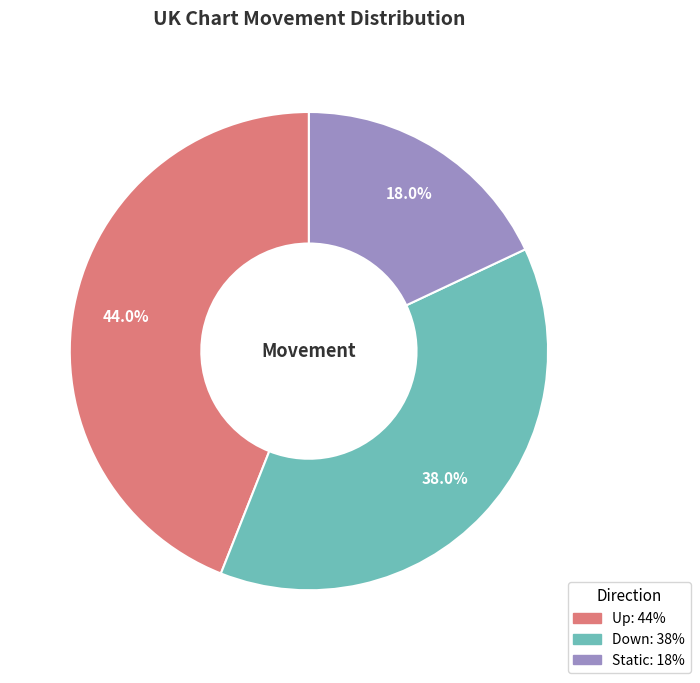

Does any single category account for the majority?

No